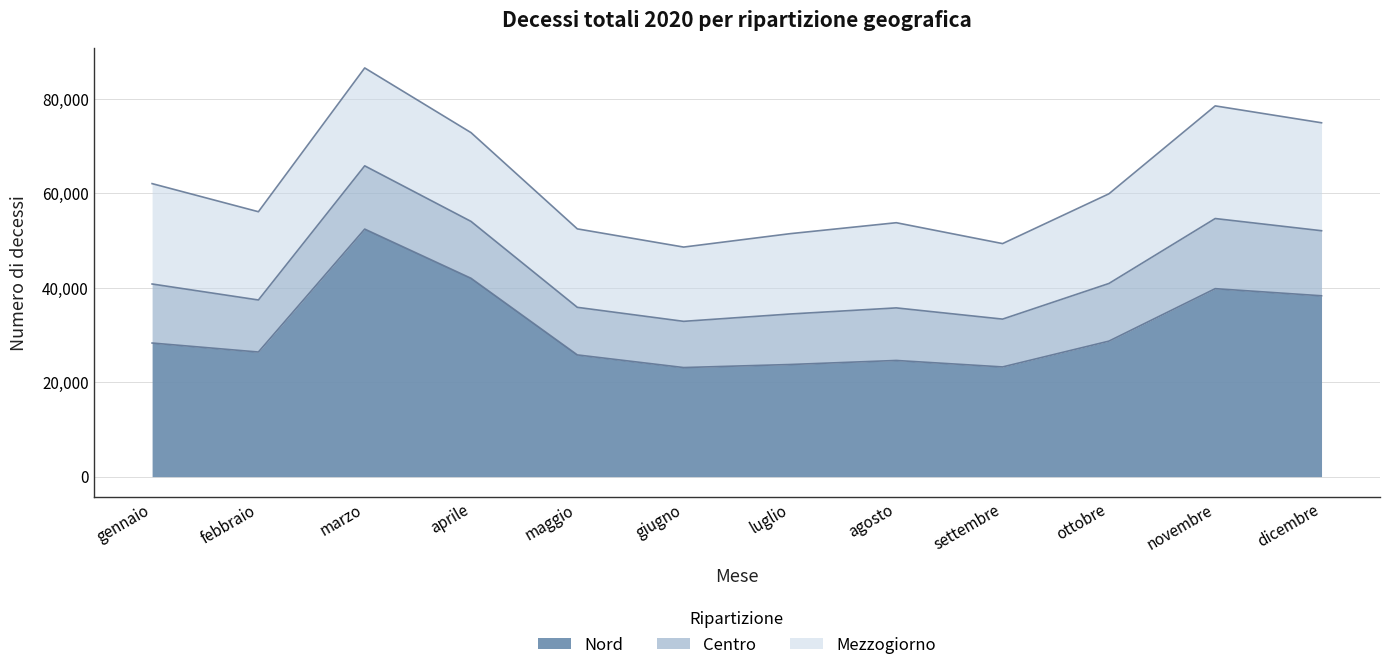

Does the chart display data point markers on the line(s)?

No